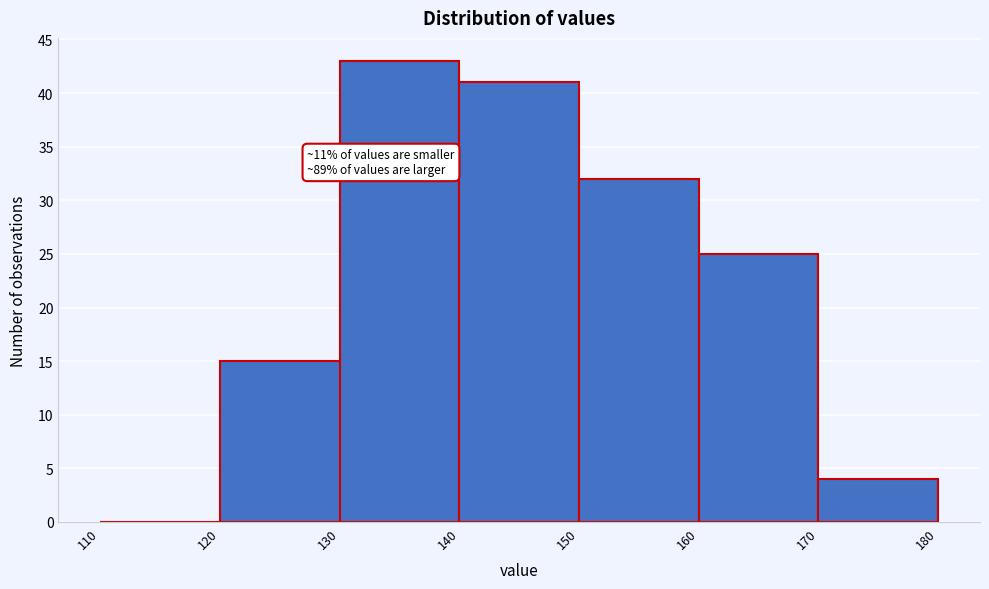

Which range on the x-axis has the tallest bar?

130 to 140